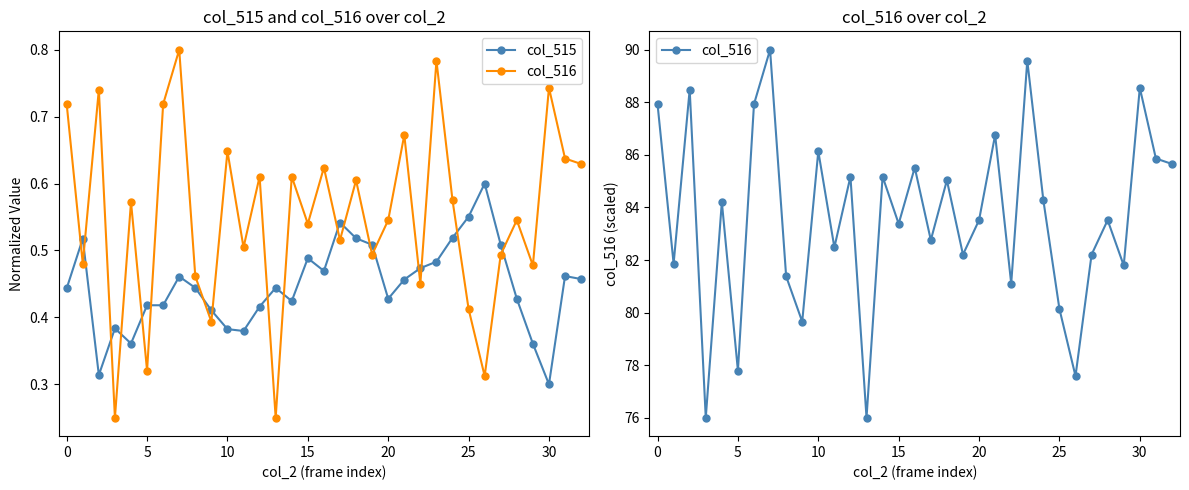

What is the difference between the highest and lowest values at 26?

77.0